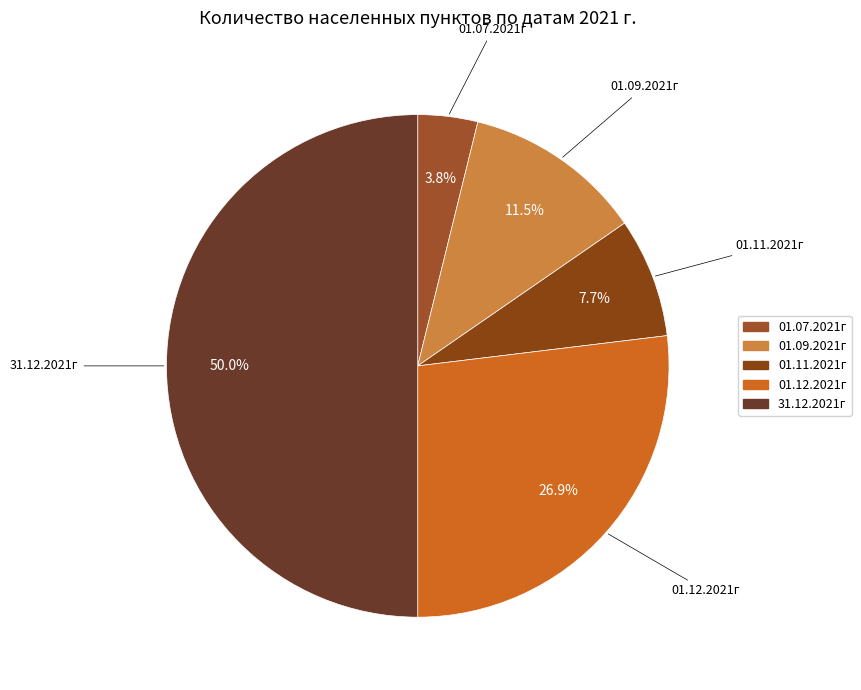

Which slice is the smallest?

01.07.2021г